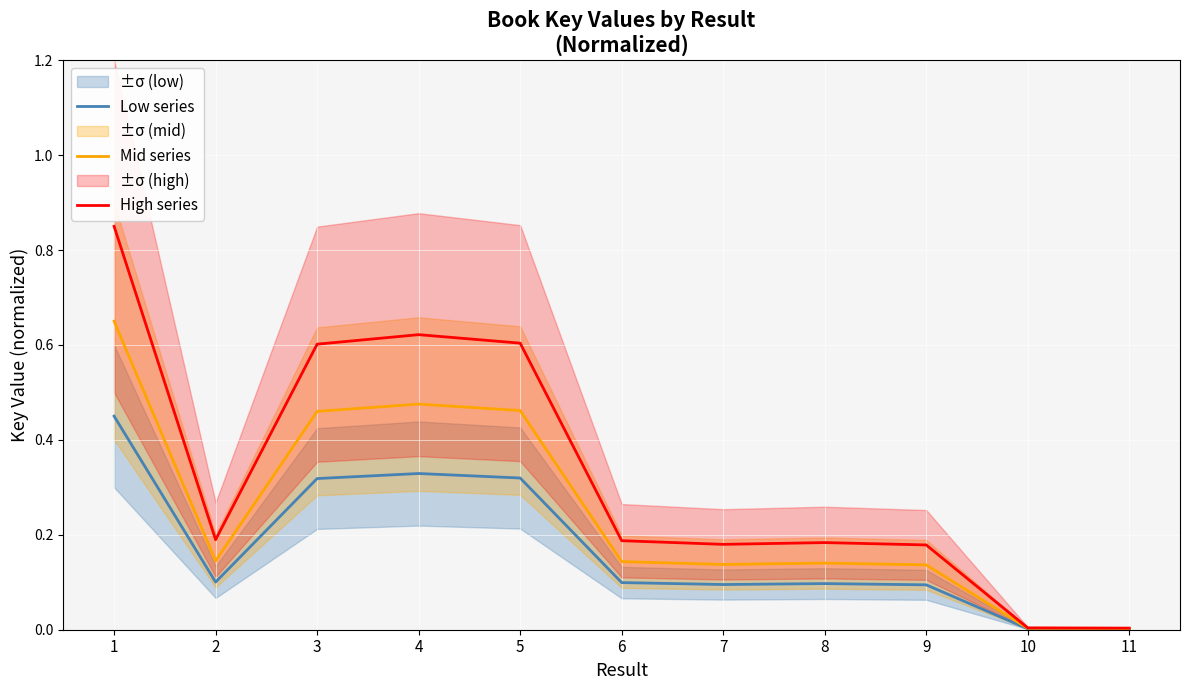

Rank the series by their average value, from lowest to highest.

Low series, Mid series, High series